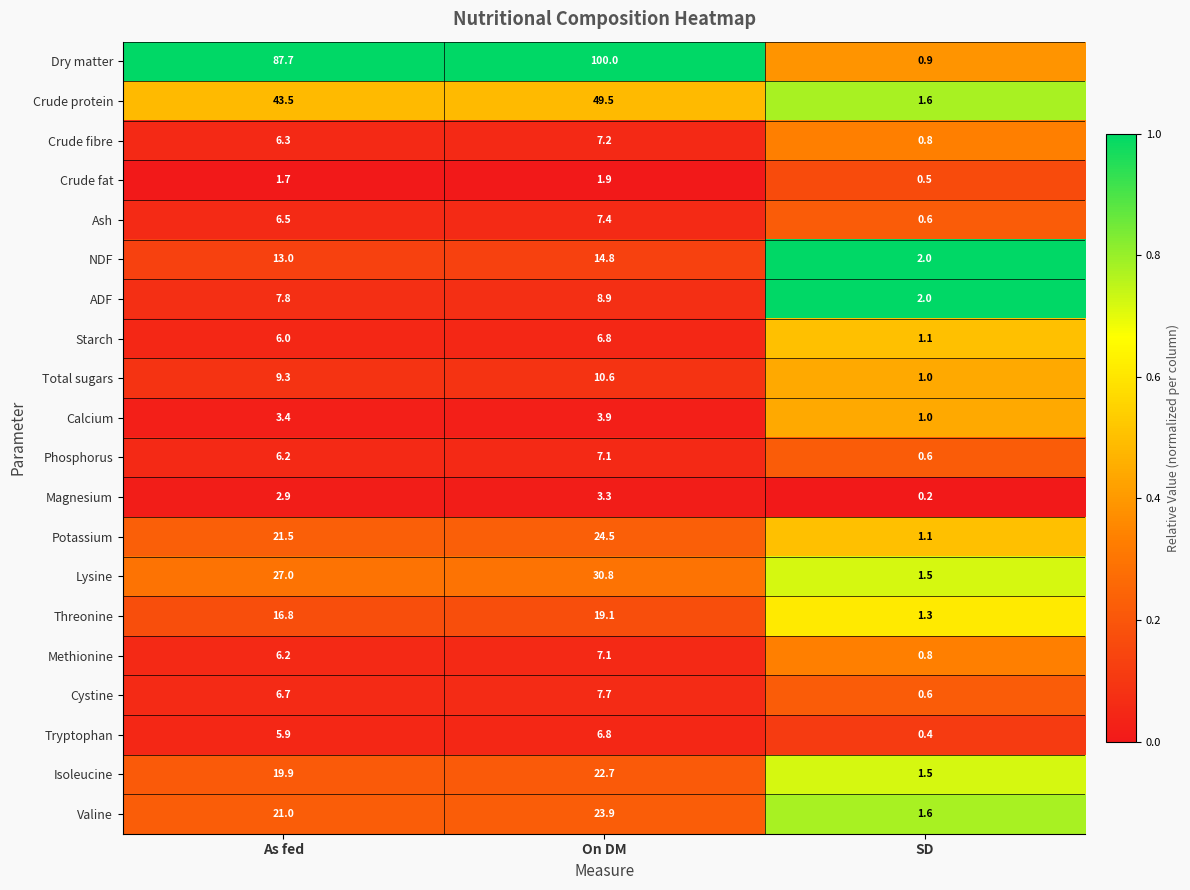

Which series has the largest range (max minus min)?

Dry matter